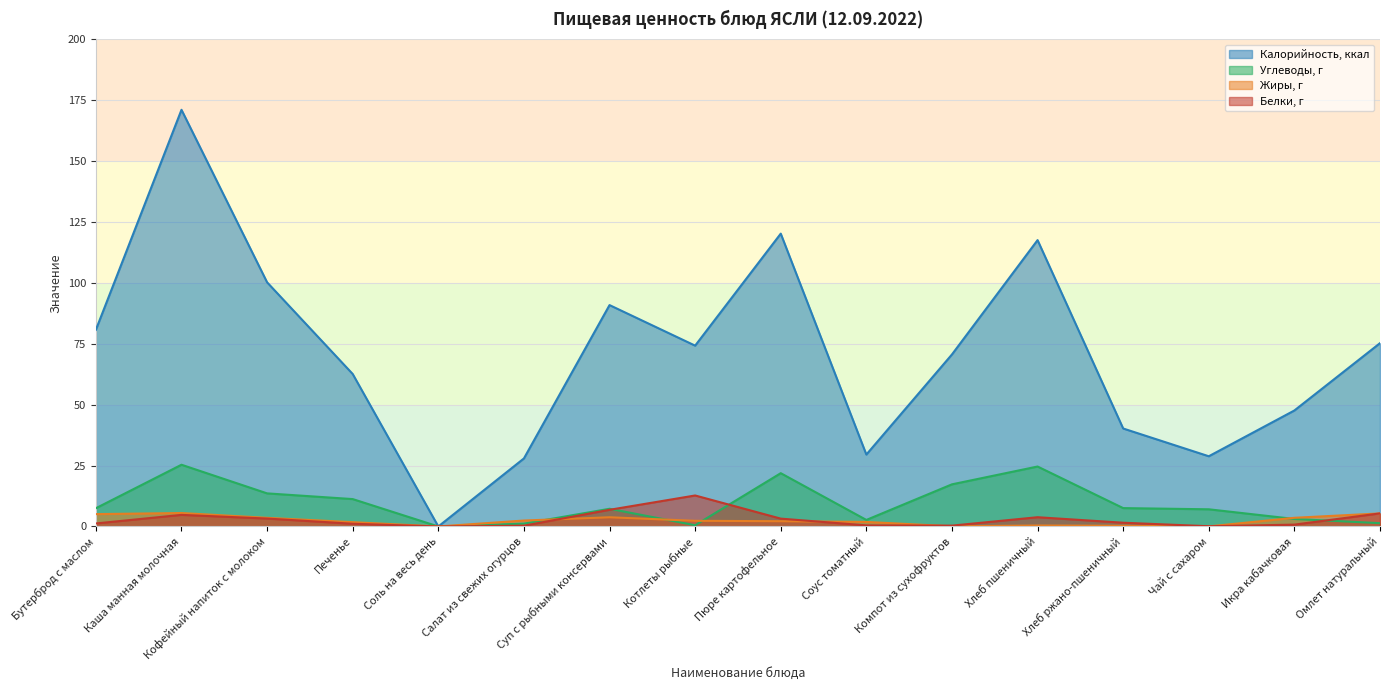

List the series in order of their peak value, lowest first.

Жиры, г, Белки, г, Углеводы, г, Калорийность, ккал